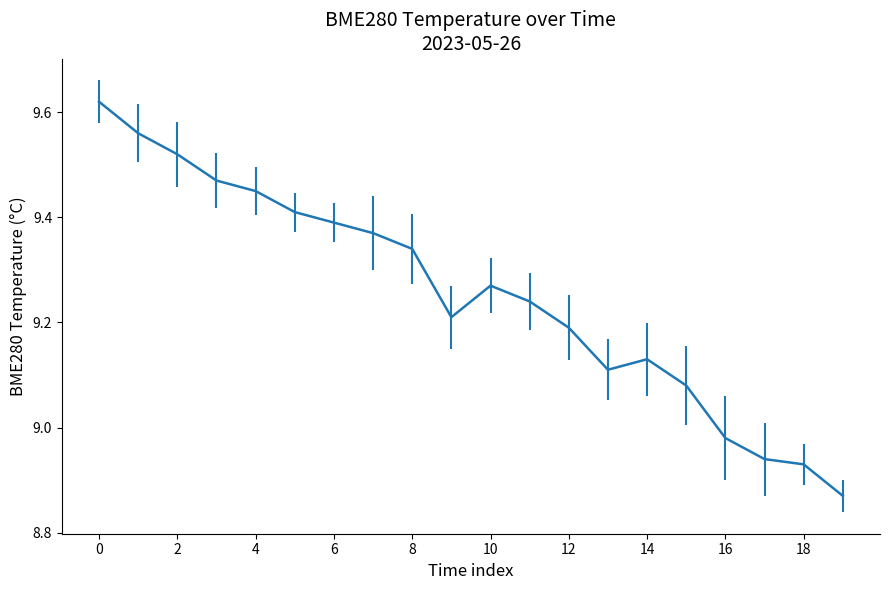

Where is the data nearest to the value 9?

16